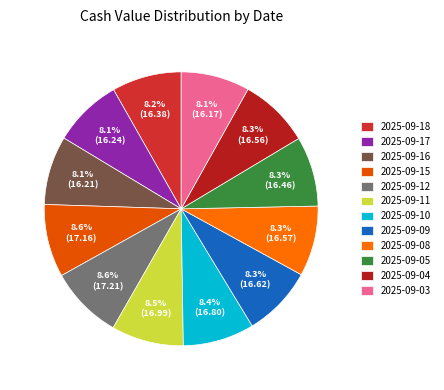

How many slices are in this pie chart?

12